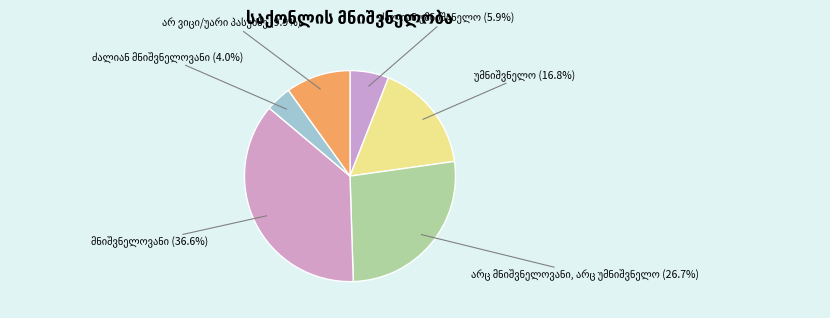

How many segments does this pie chart have?

6